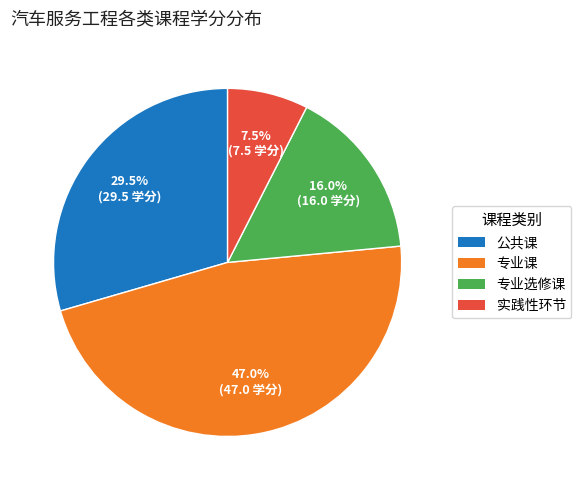

True or false: 专业选修课 accounts for 8% of the total.

False